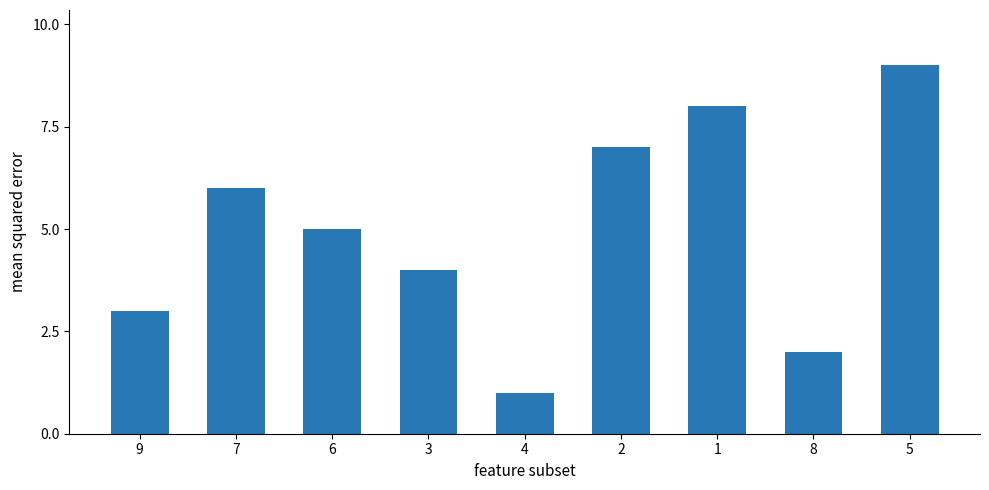

Reading left to right, extract all data points from this chart.

9=3	7=6	6=5	3=4	4=1	2=7	1=8	8=2	5=9